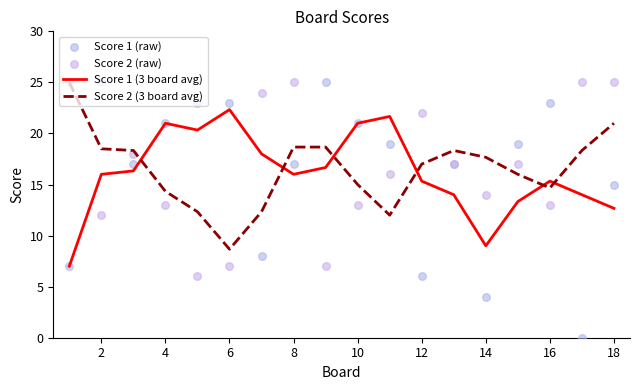

At how many categories does at least one series exceed 5?

18